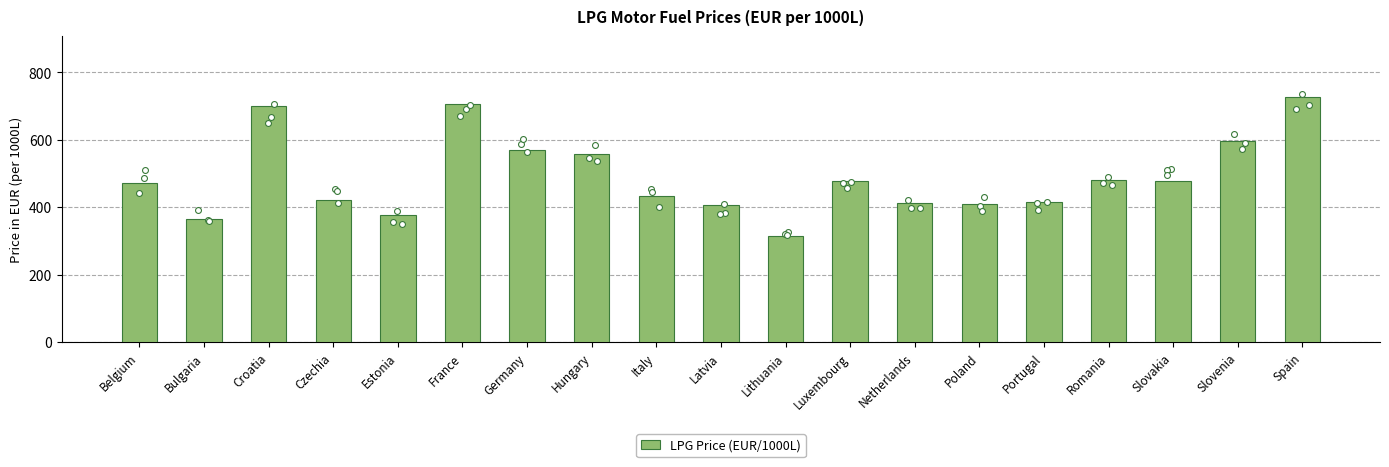

What is the ratio of the value at Spain to the value at Romania?

1.5